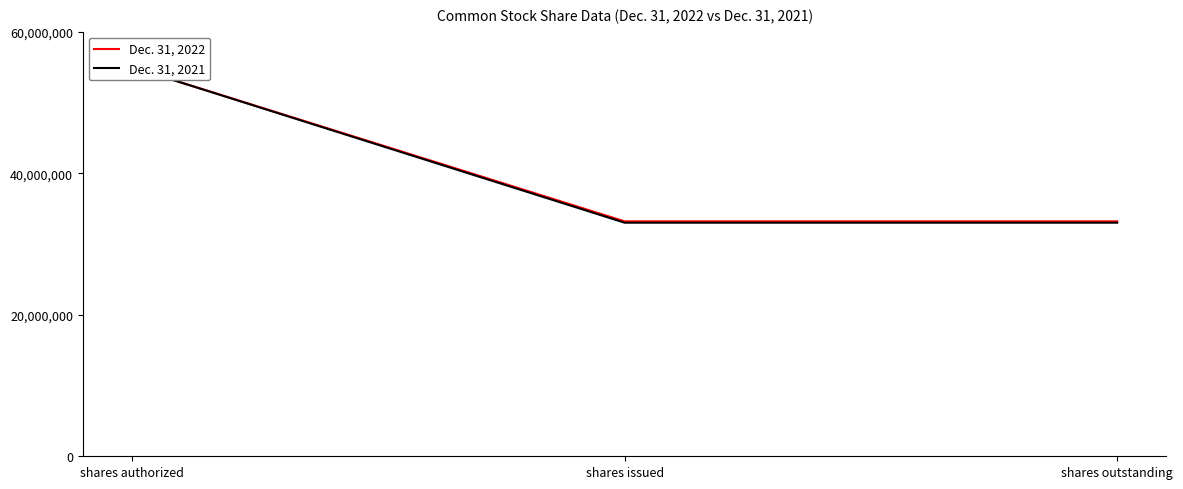

What position from the right is shares outstanding?

1